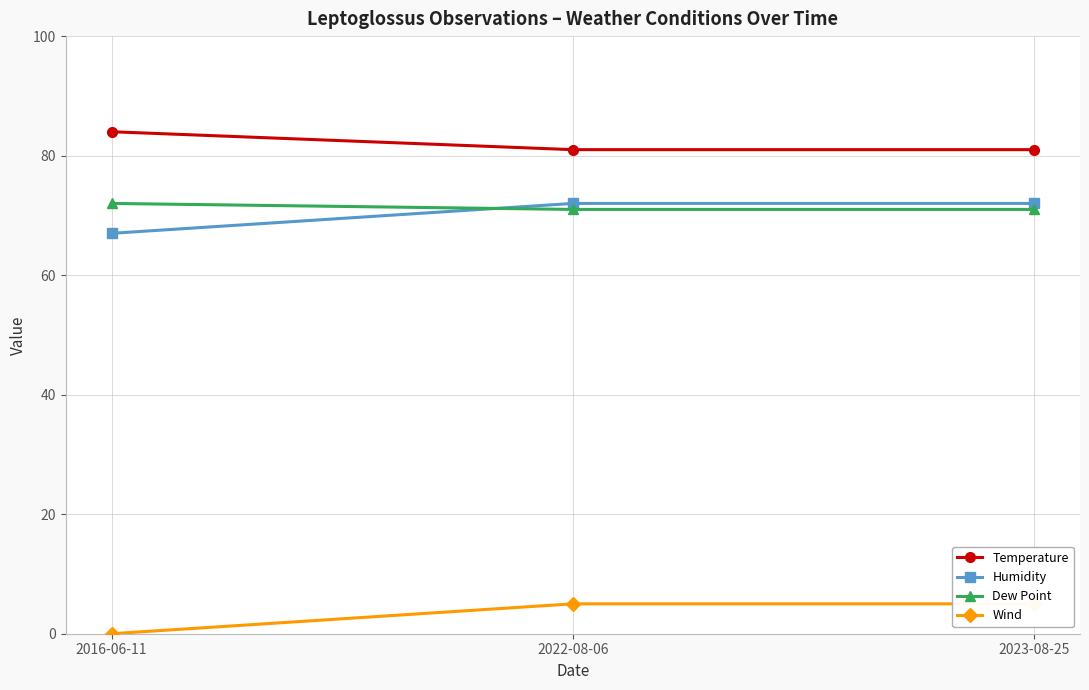

What is the label of the 3rd point from the right?

2016-06-11